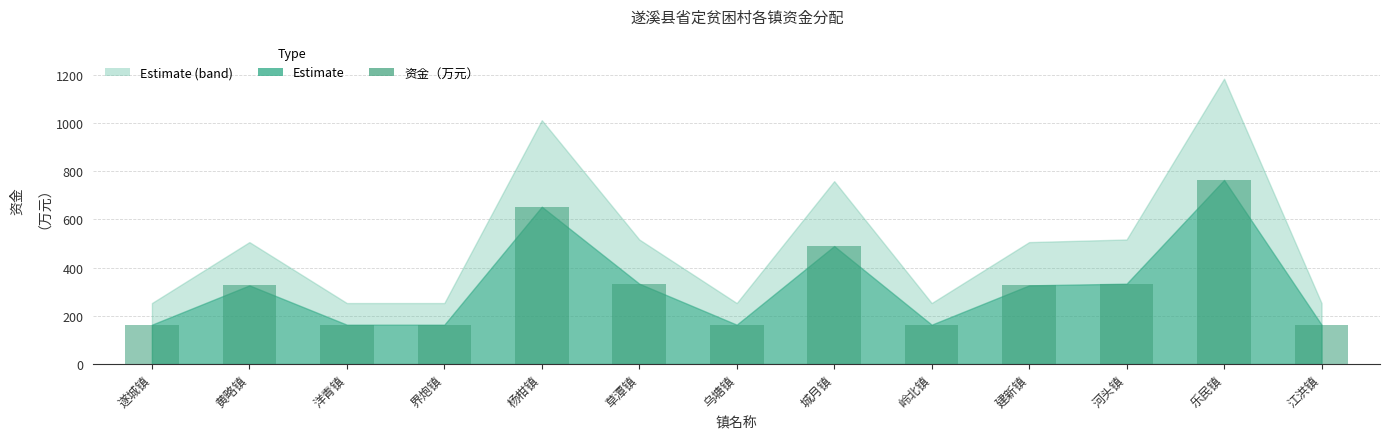

How many values are below 326?

6